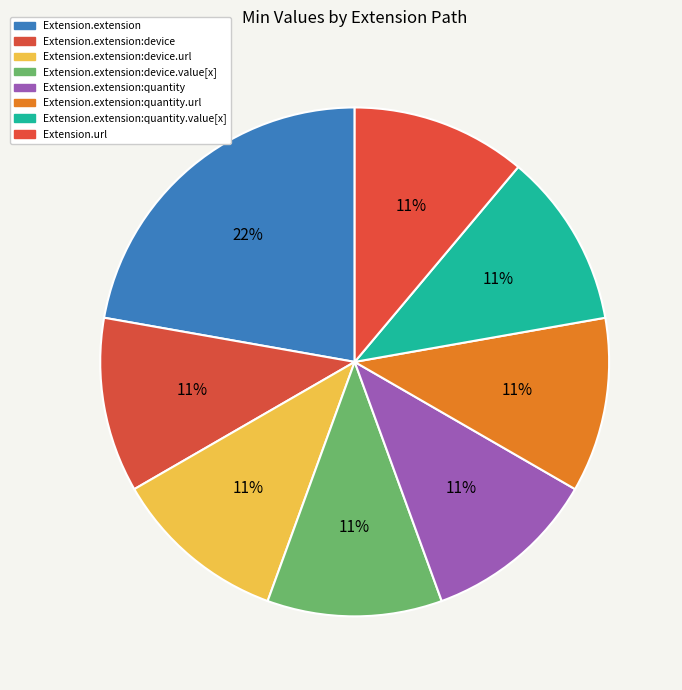

To the nearest percent, what is the average slice percentage?

12%